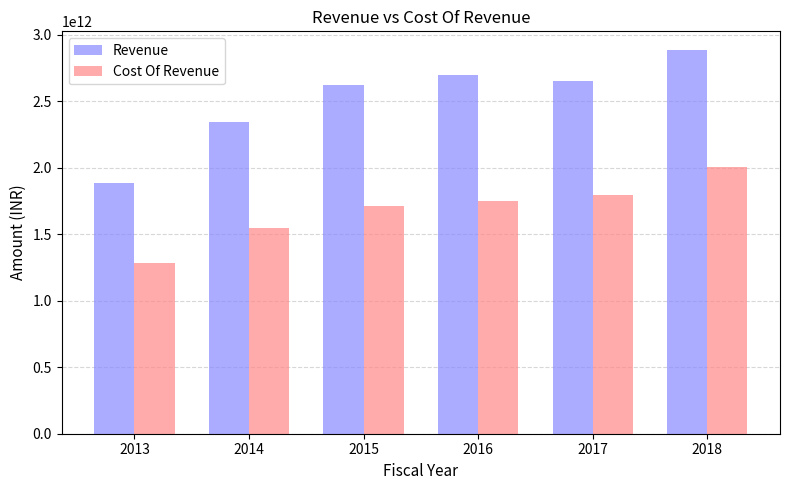

Reading left to right, extract all data points from this chart.

Revenue: 2013=1889860300000	2014=2341760500000	2015=2625265200000	2016=2697422000000	2017=2656495100000	2018=2882951100000
Cost Of Revenue: 2013=1286337500000	2014=1548486300000	2015=1714299500000	2016=1747387900000	2017=1798620900000	2018=2006629400000